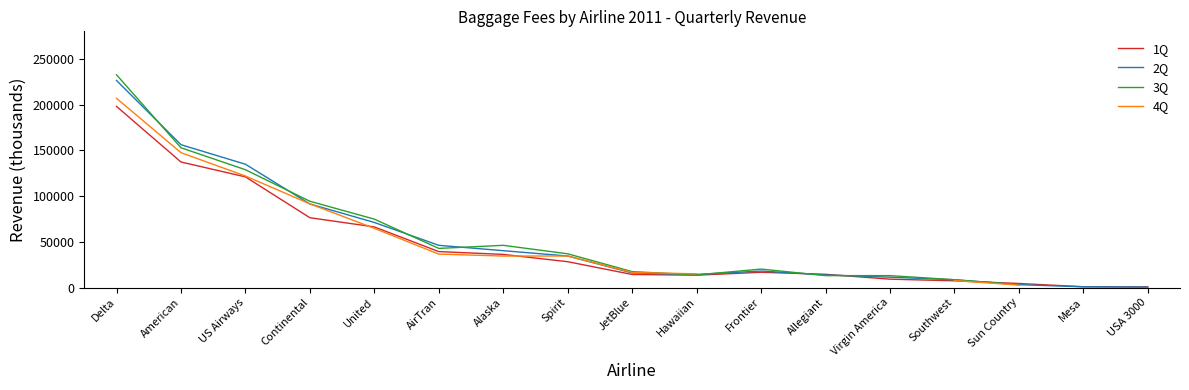

What is the label of the 2nd point from the left?

American